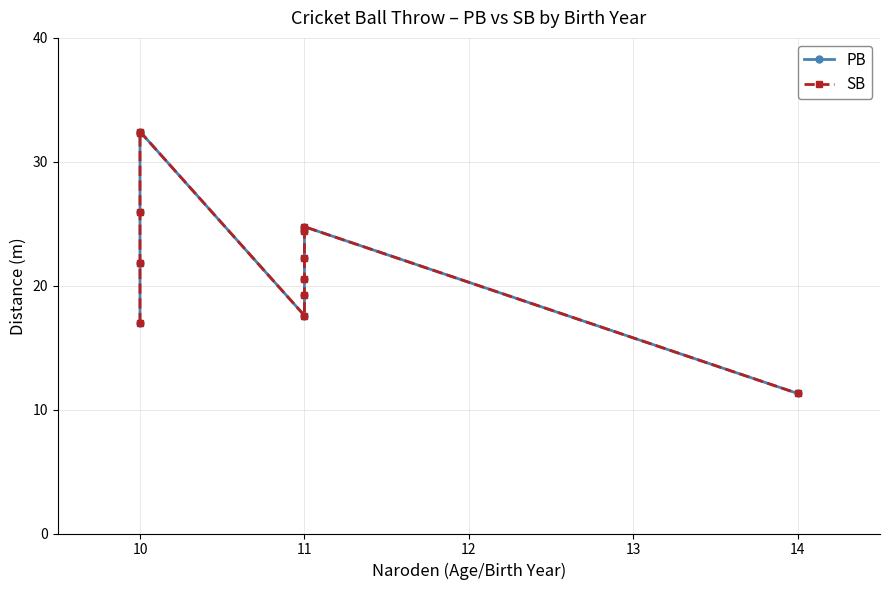

What is the sum of all PB values?

269.6